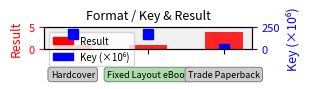

Reading left to right, transcribe all the data shown in this chart.

Result (rank): 0=1.0	1=1.0	2=4.0
Key (×10⁶): 0=177.2	1=177.2	2=0.3